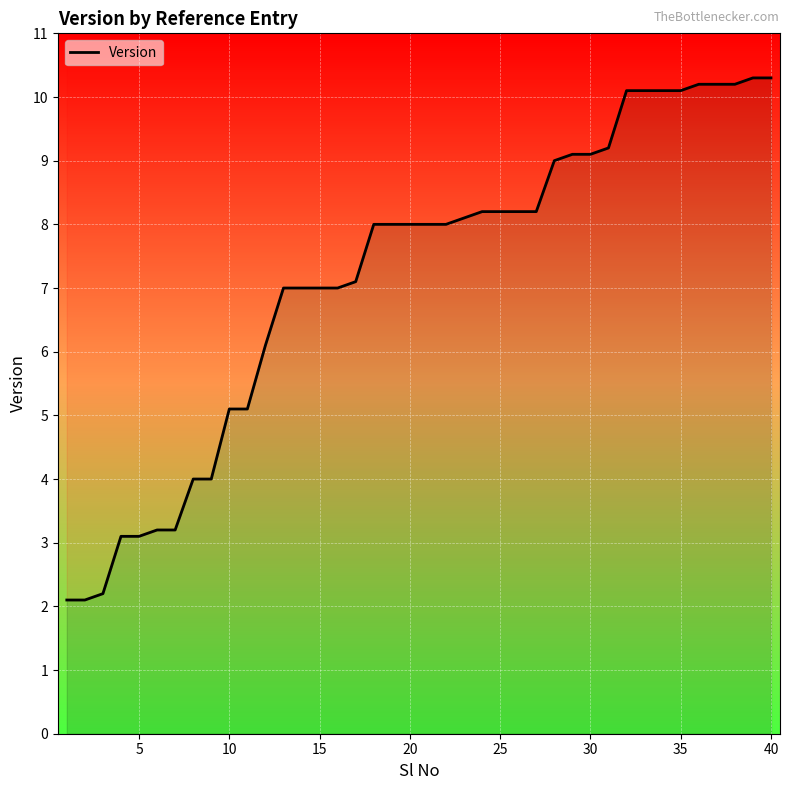

How many data points does each series have?

40